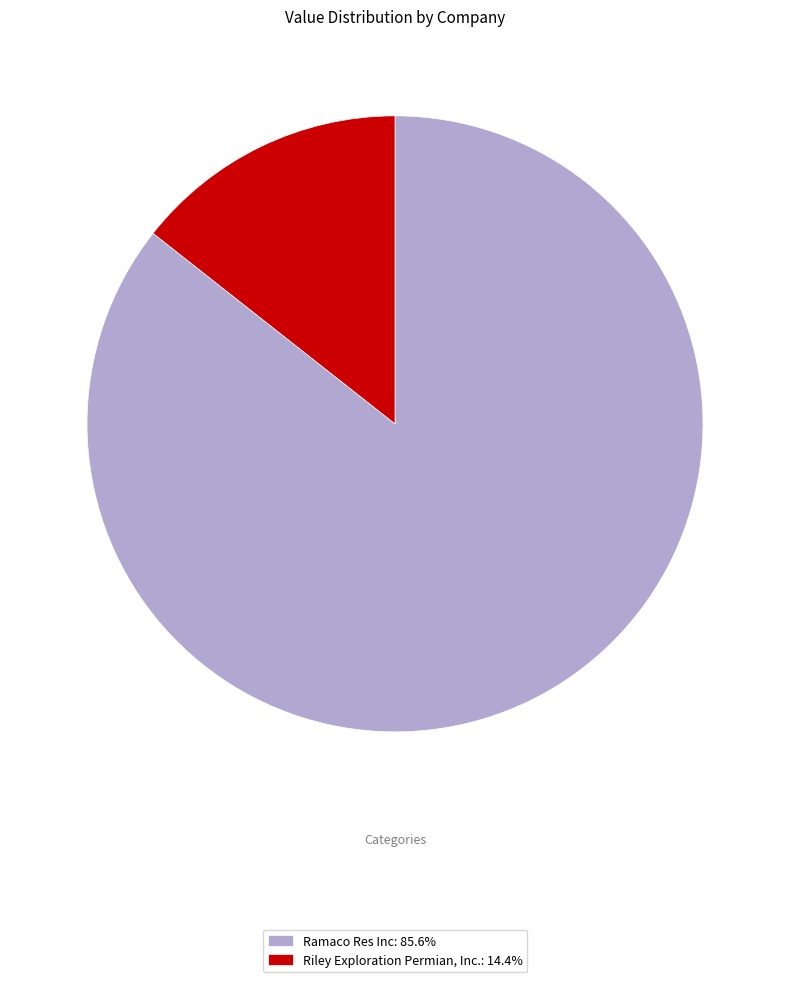

Count the number of slices in the pie.

2